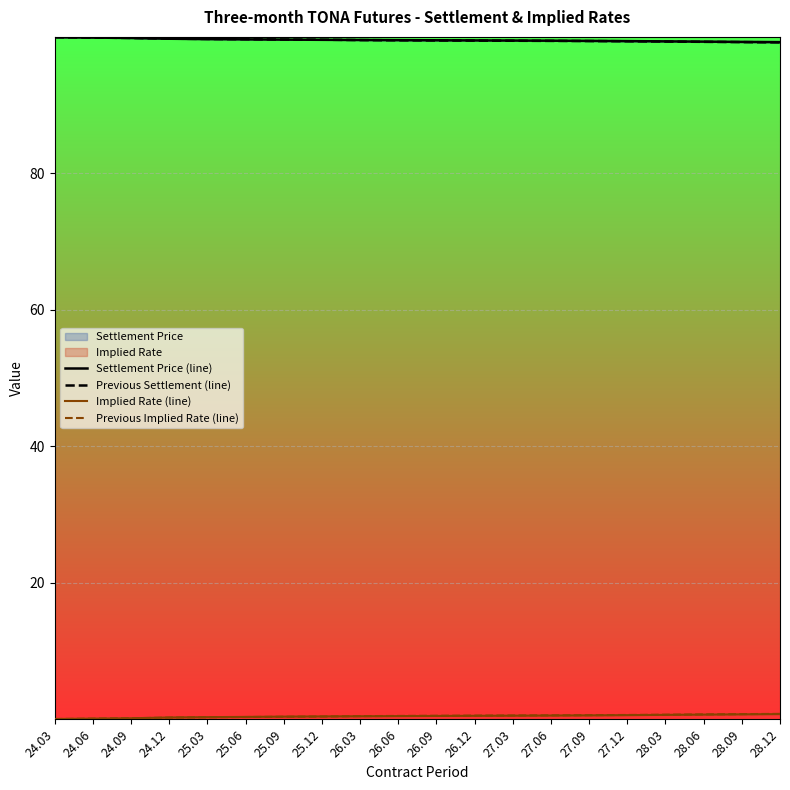

What is the smallest value displayed?

0.1